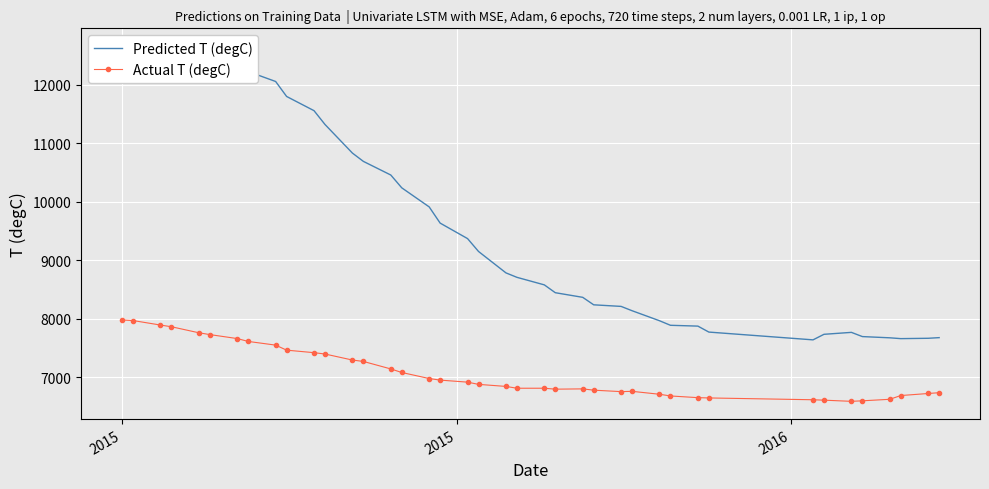

True or false: Actual T (degC) has more than 1 points higher than both neighbors.

True